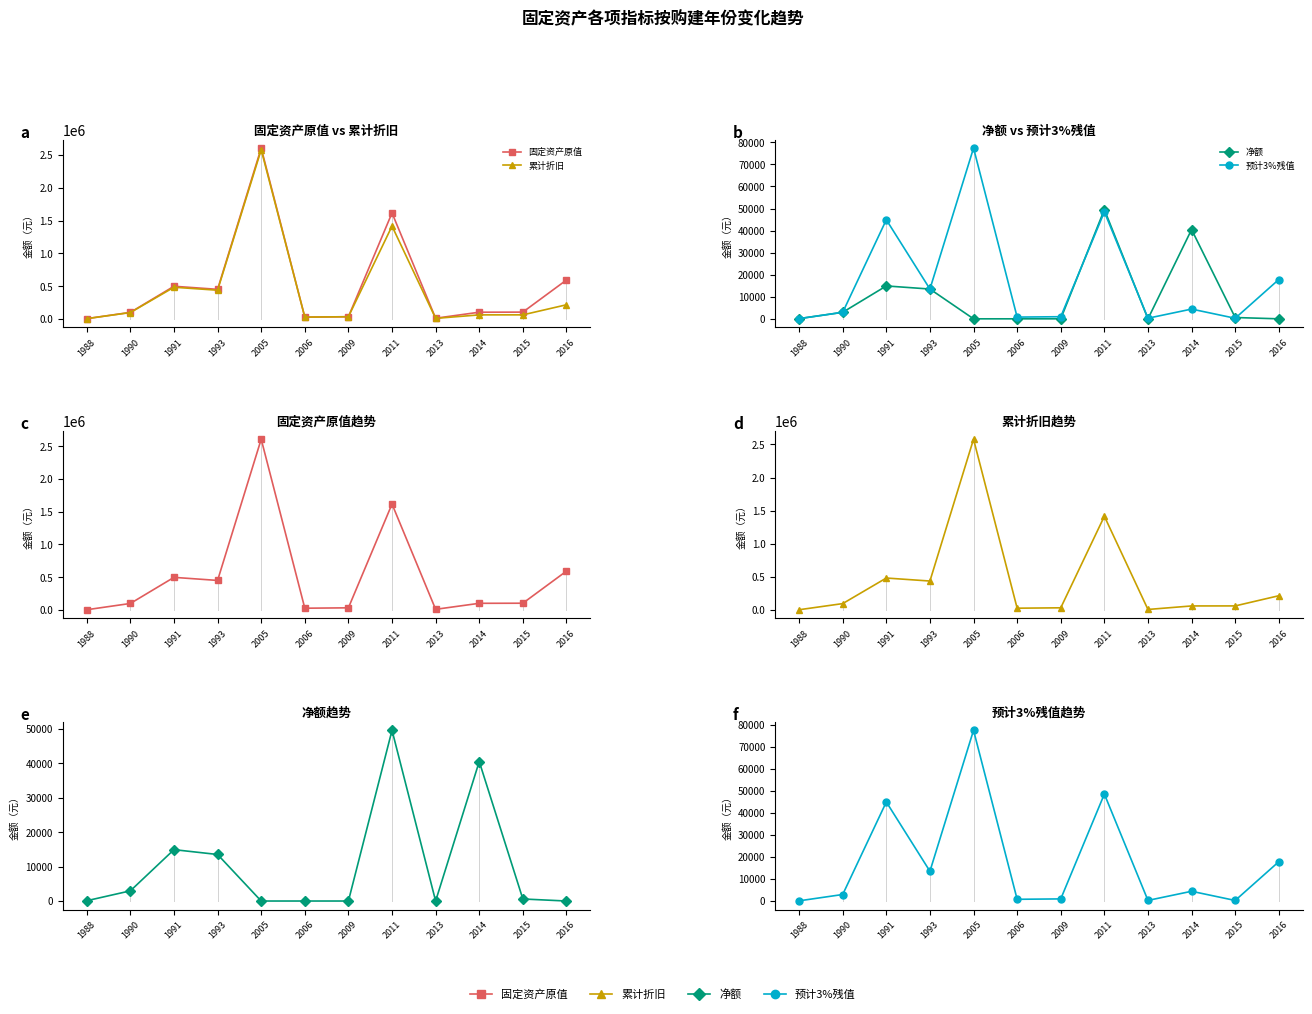

At which category is the sum across all series the highest?

2005